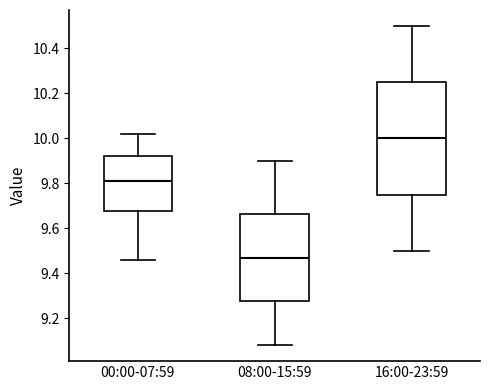

Comparing the boxes themselves (not the whiskers), which one is the tallest?

16:00-23:59